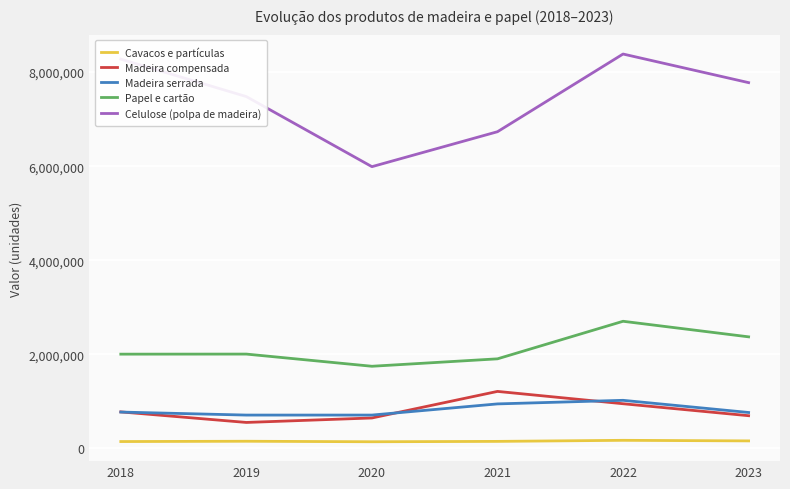

Rank the series by their maximum value, from highest to lowest.

Celulose (polpa de madeira), Papel e cartão, Madeira compensada, Madeira serrada, Cavacos e partículas